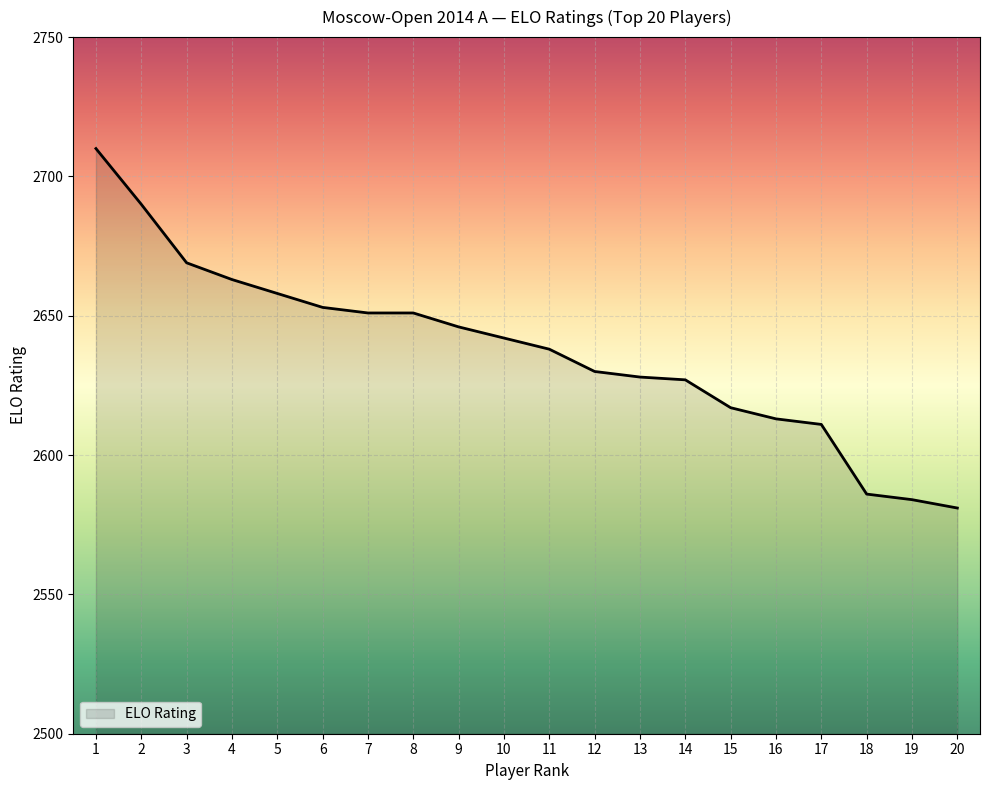

How many distinct data groups are displayed?

1